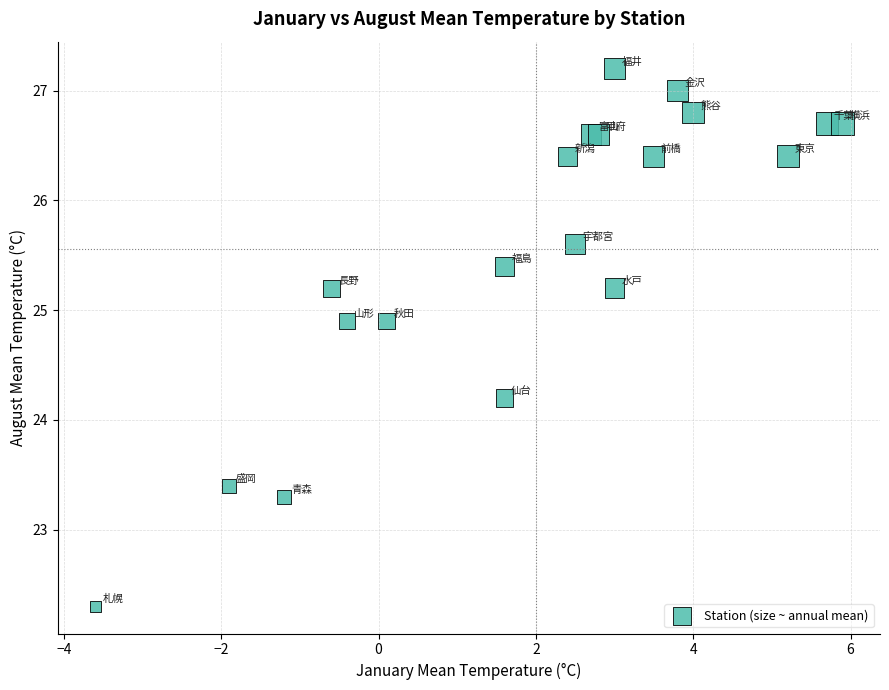

What Y value in the scatter plot is closest to 24?

24.2